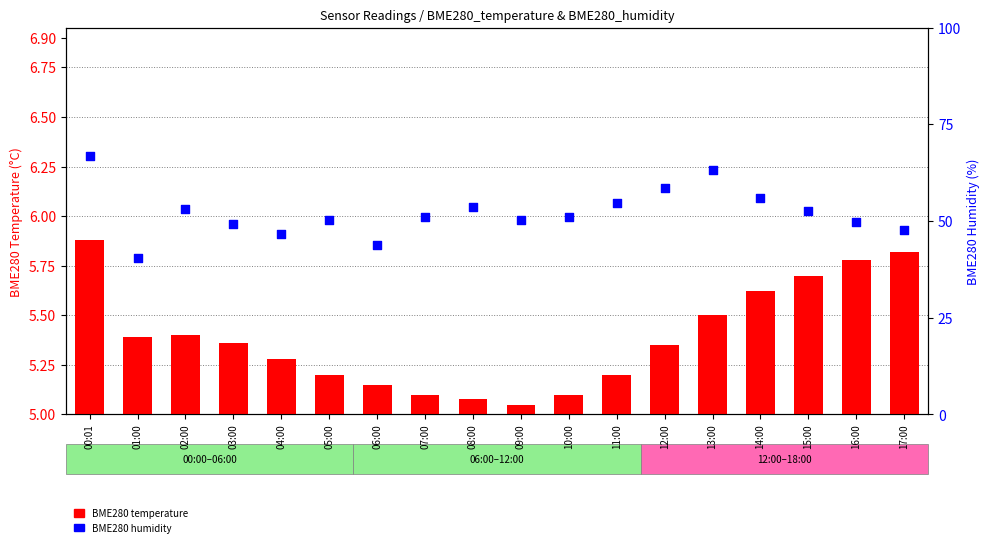

Which series contains the highest Y value?

BME280 humidity